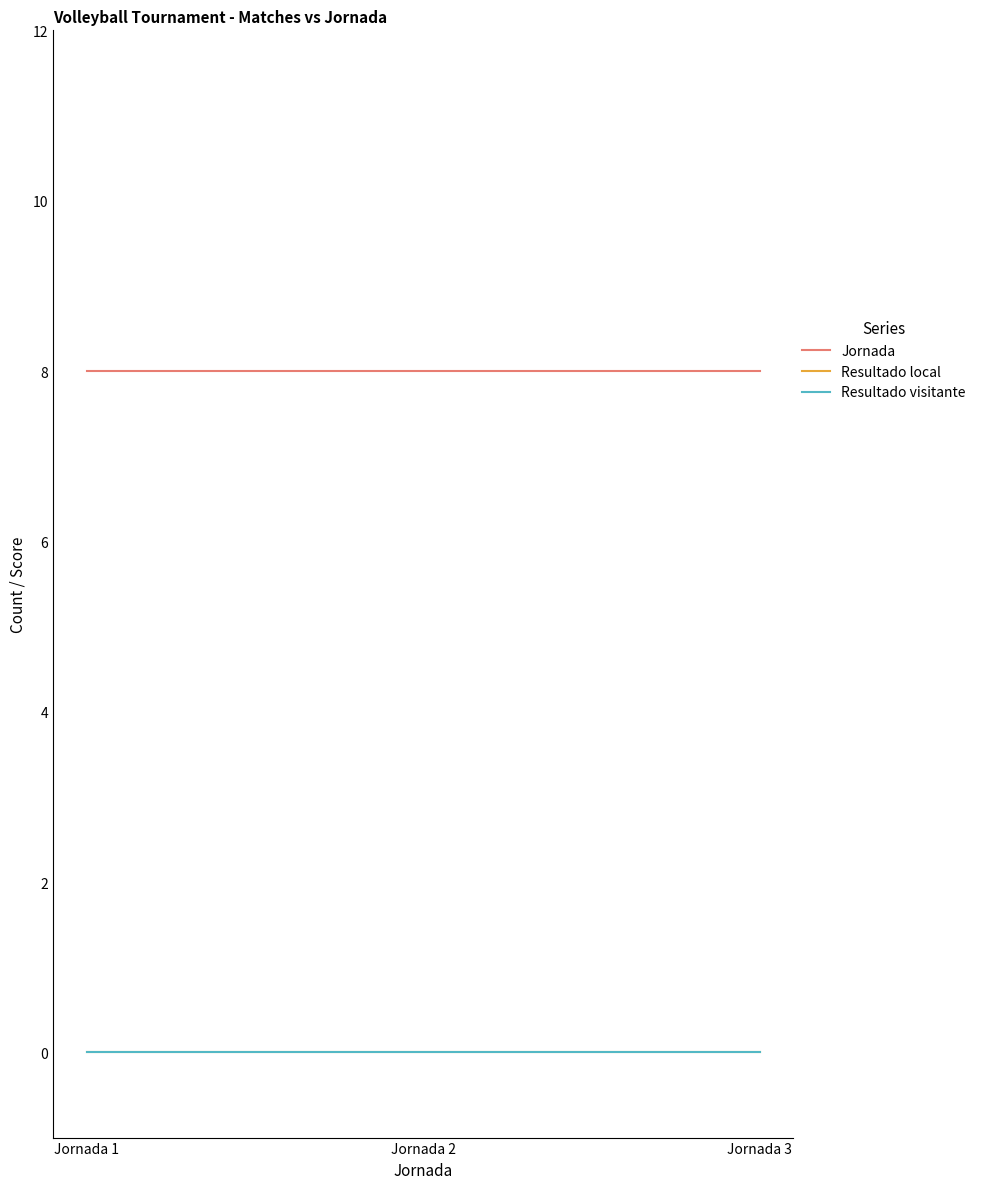

Reading right to left, transcribe all the data shown in this chart.

Jornada: 8	8	8
Resultado local: 0	0	0
Resultado visitante: 0	0	0